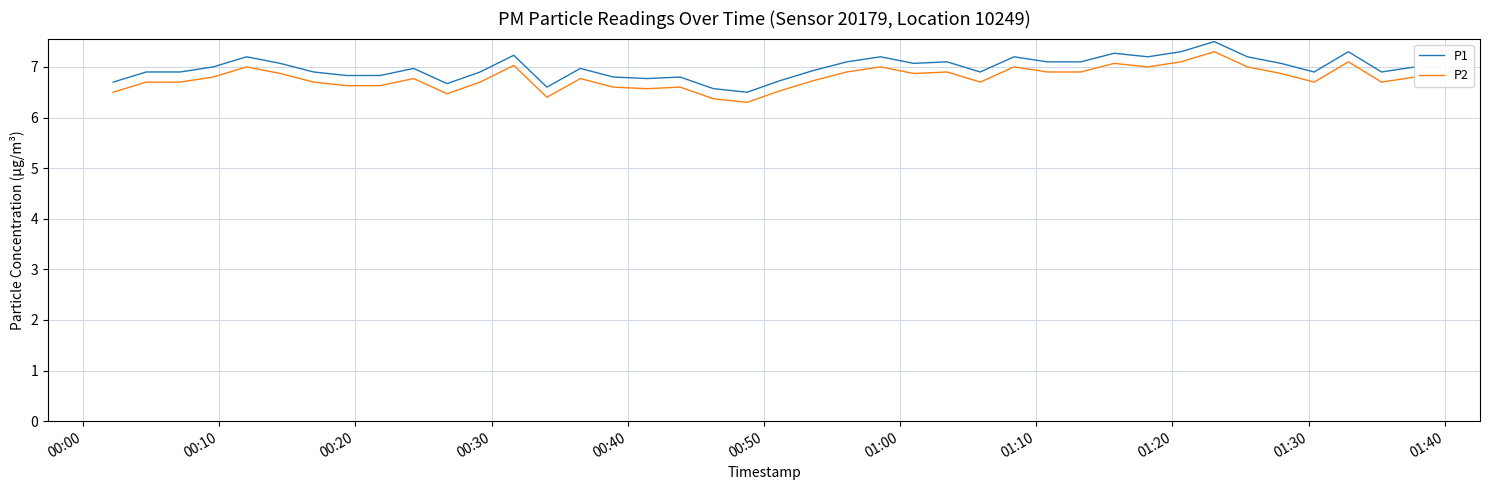

True or false: P2 and P1 cross at least once.

False